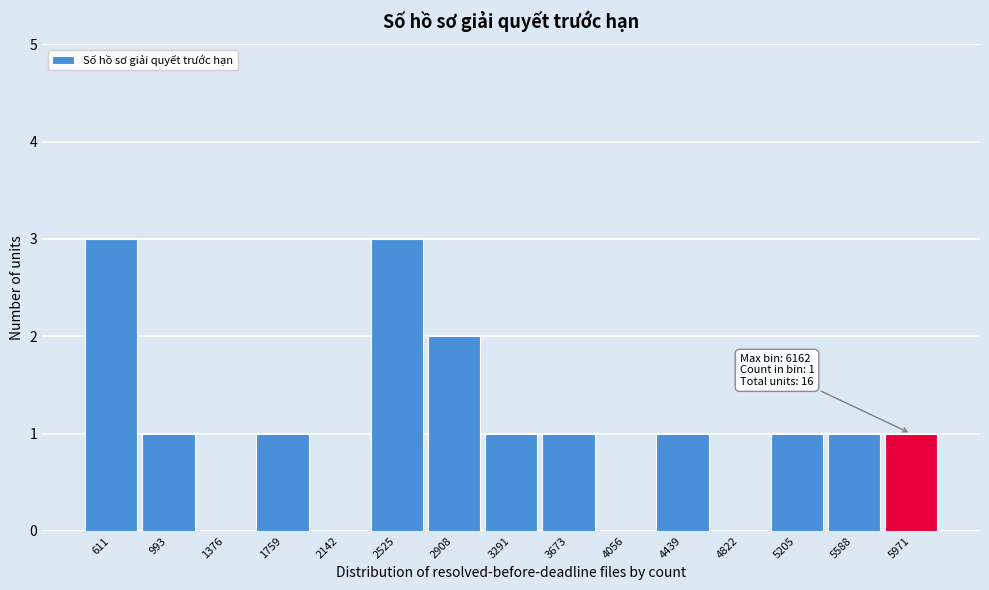

Reading left to right, what are all the values shown in this chart?

611=3	993=1	1376=0	1759=1	2142=0	2525=3	2908=2	3291=1	3673=1	4056=0	4439=1	4822=0	5205=1	5588=1	5971=1